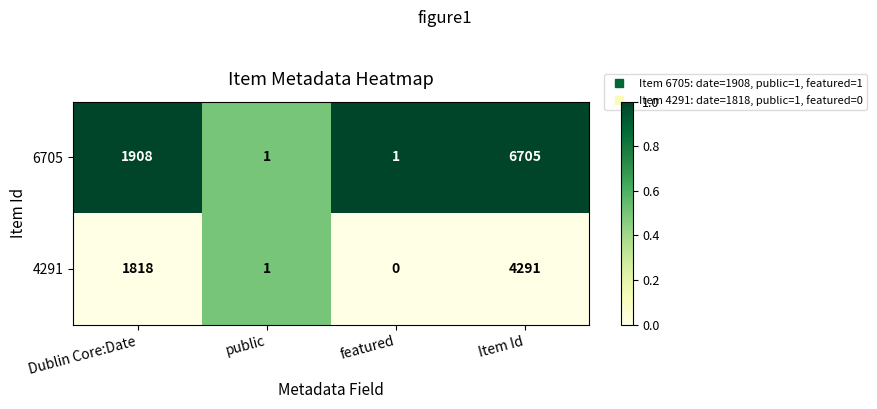

Which series has the largest range (max minus min)?

6705